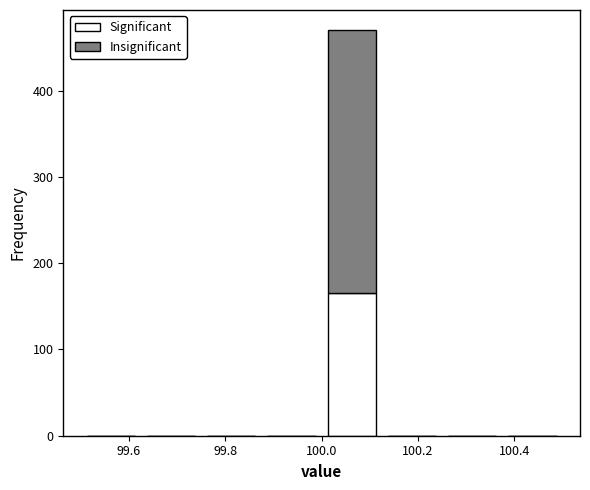

Which range on the x-axis has the tallest stacked bar (by total height)?

100.000 to 100.125